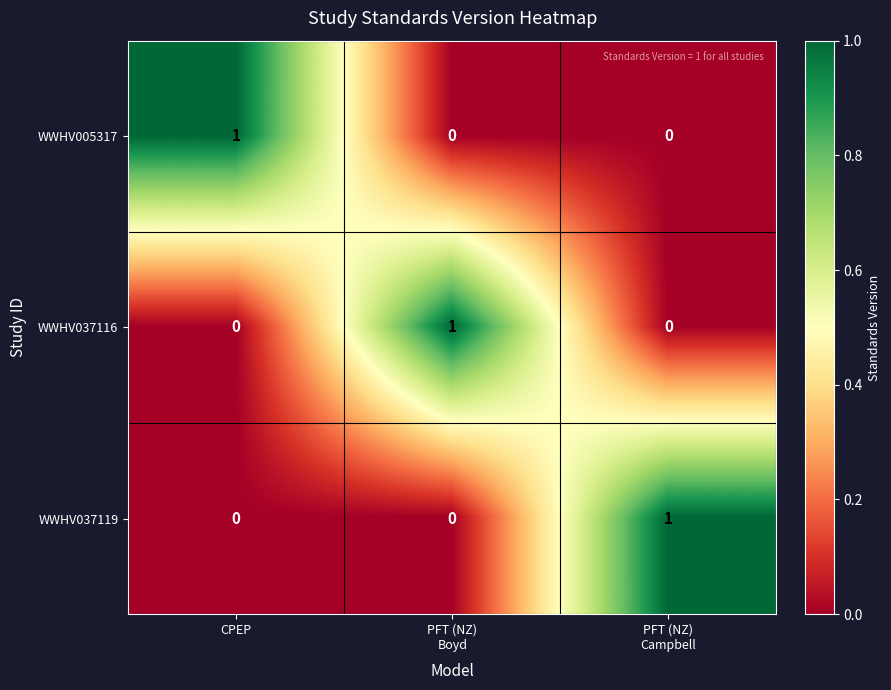

What is the total value across all series at PFT (NZ)
Campbell?

1